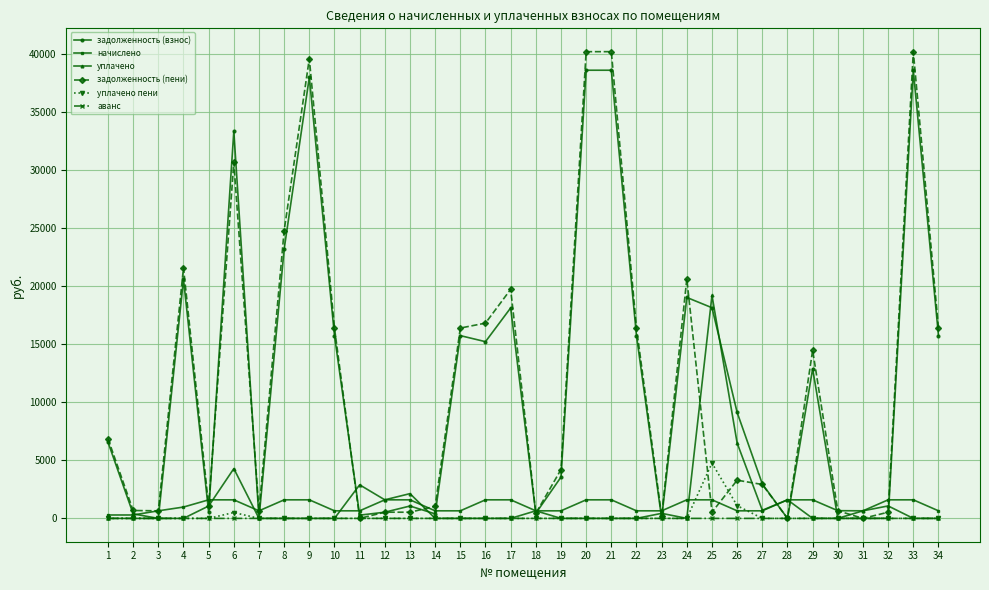

Which series has the widest spread of values?

задолженность (пени)